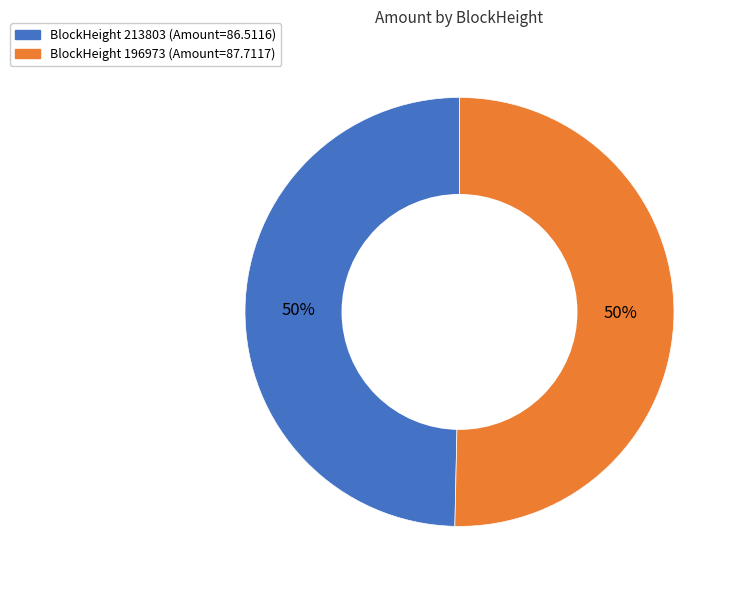

To the nearest percent, what percentage of the pie is BlockHeight 196973 (Amount=87.7117)?

50%